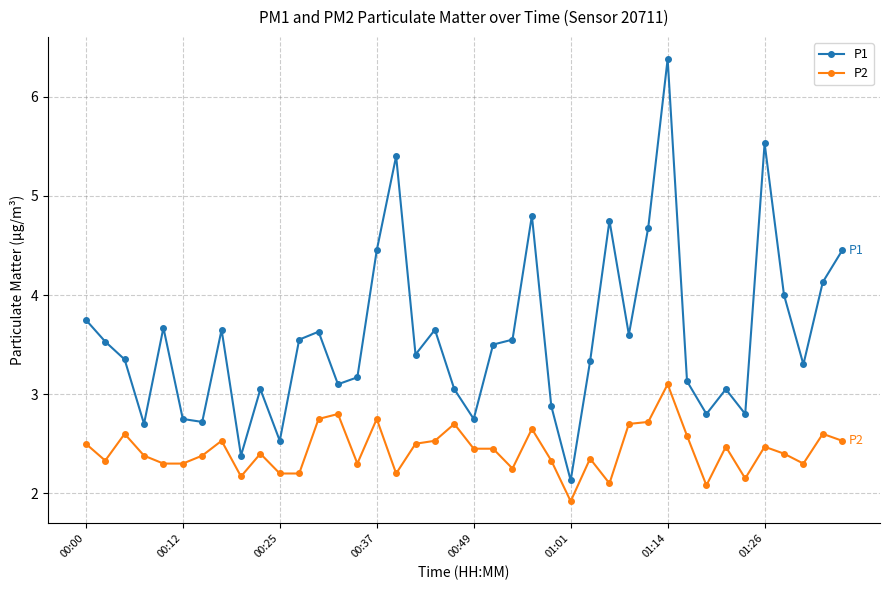

True or false: P2 has more than 1 points higher than both neighbors.

True